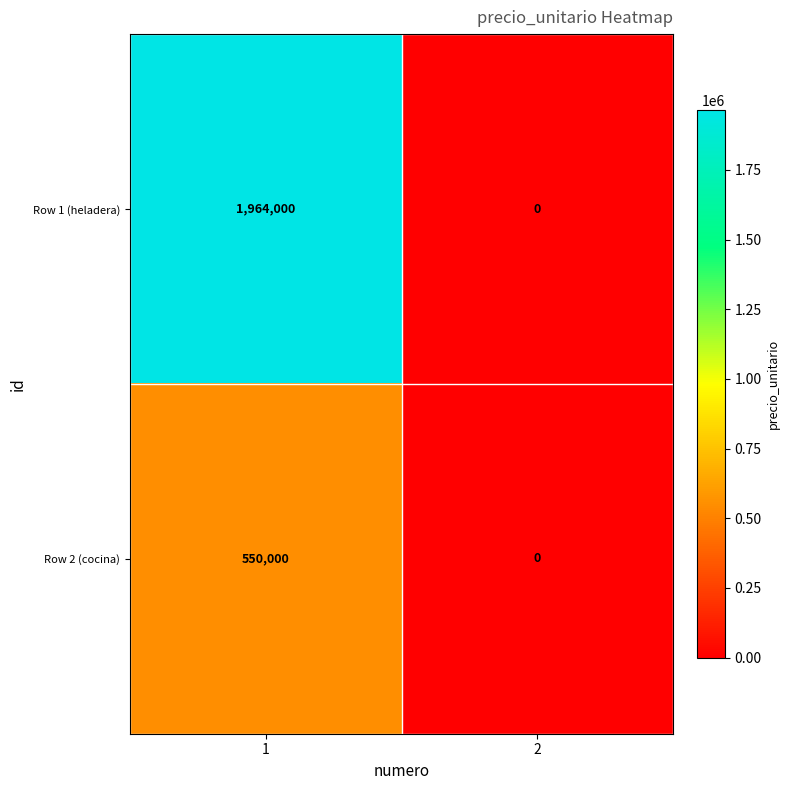

What is the sum of the Row 2 (cocina) values at 2 and 1?

550000